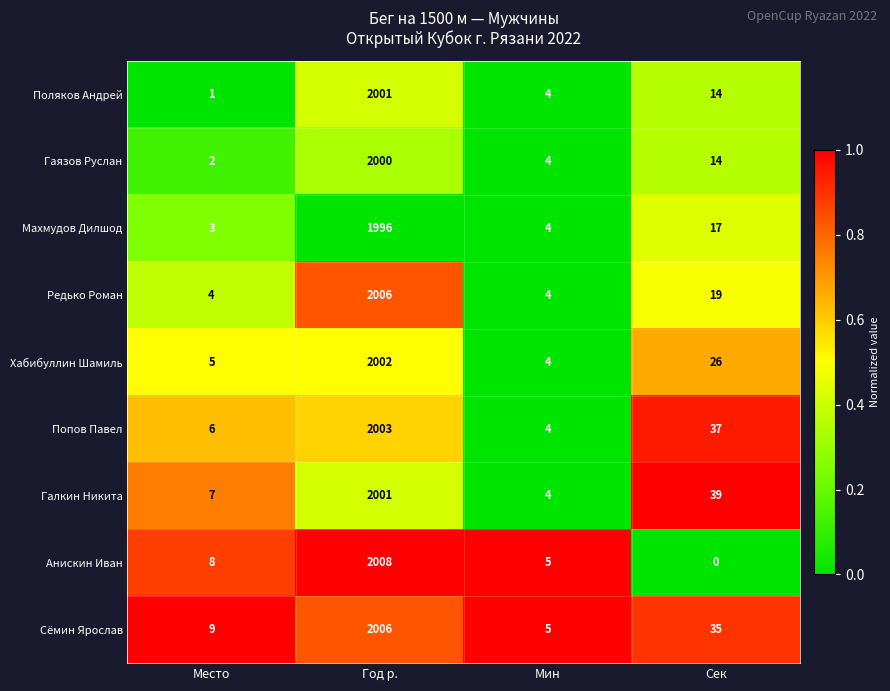

What is the sum of the Гаязов Руслан values at Сек and Место?

16